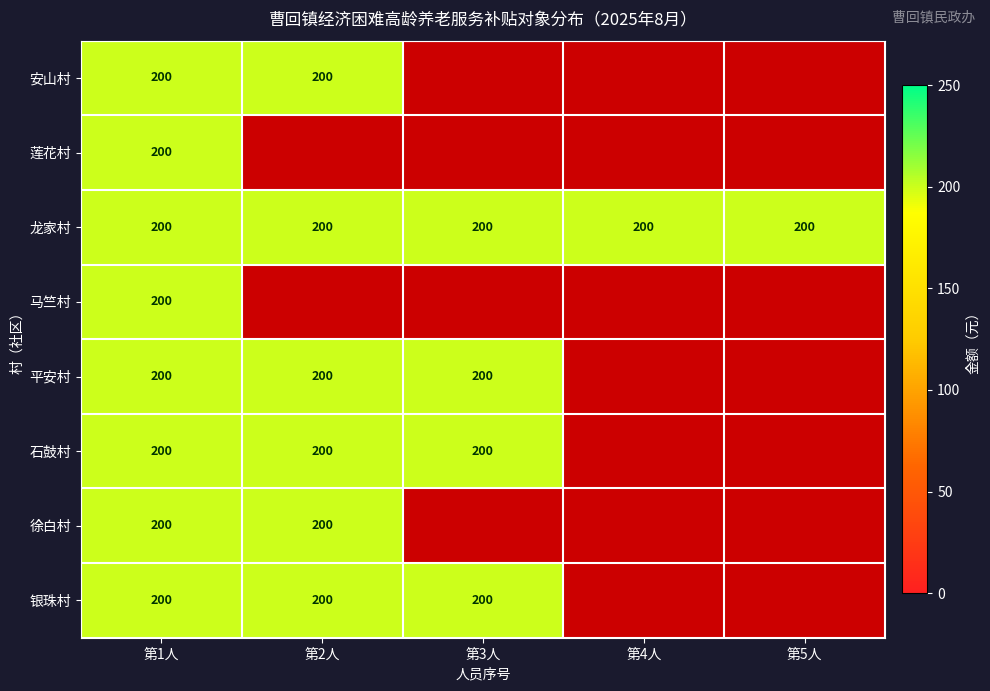

Is it true that 银珠村 equals 200 at 第1人?

True